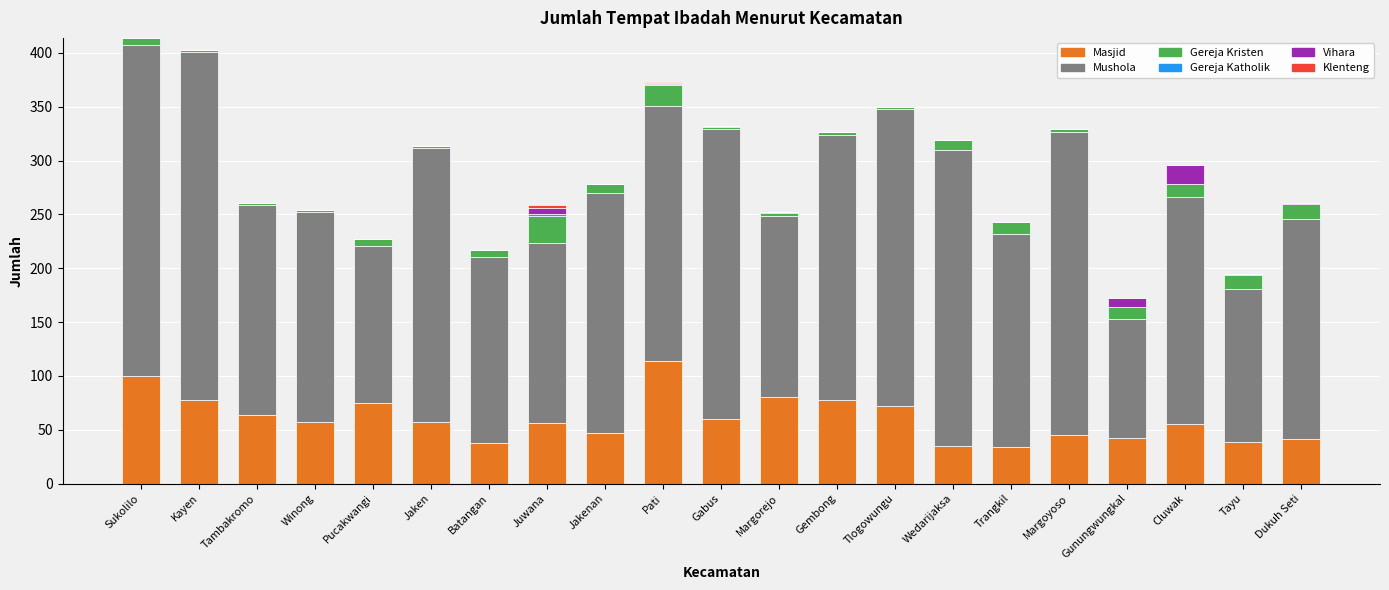

The value of Masjid at Jaken is 57. True or false?

True